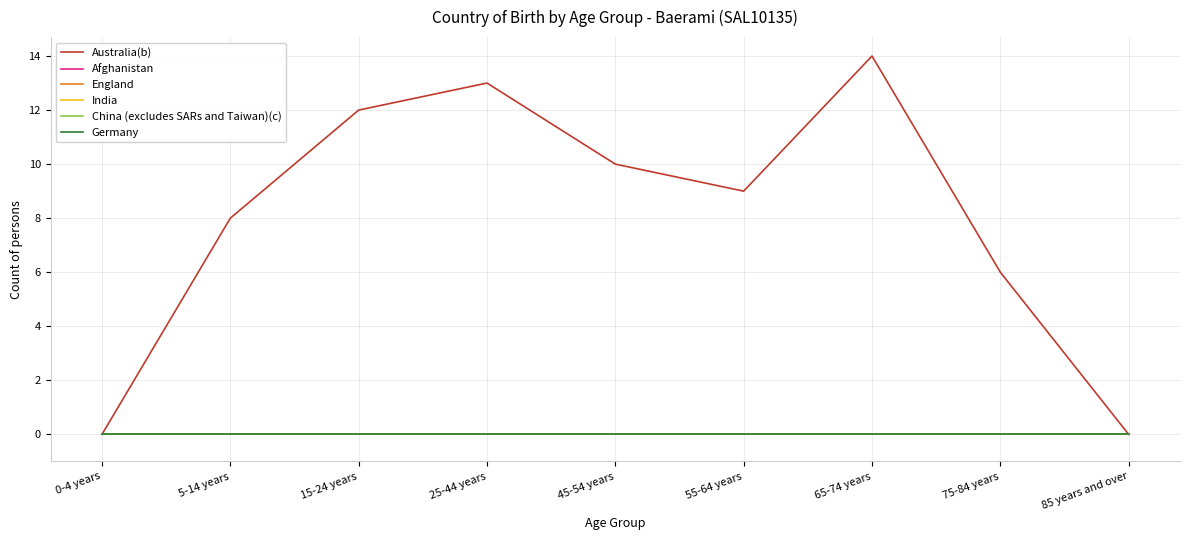

At which label is England closest to 0?

0-4 years